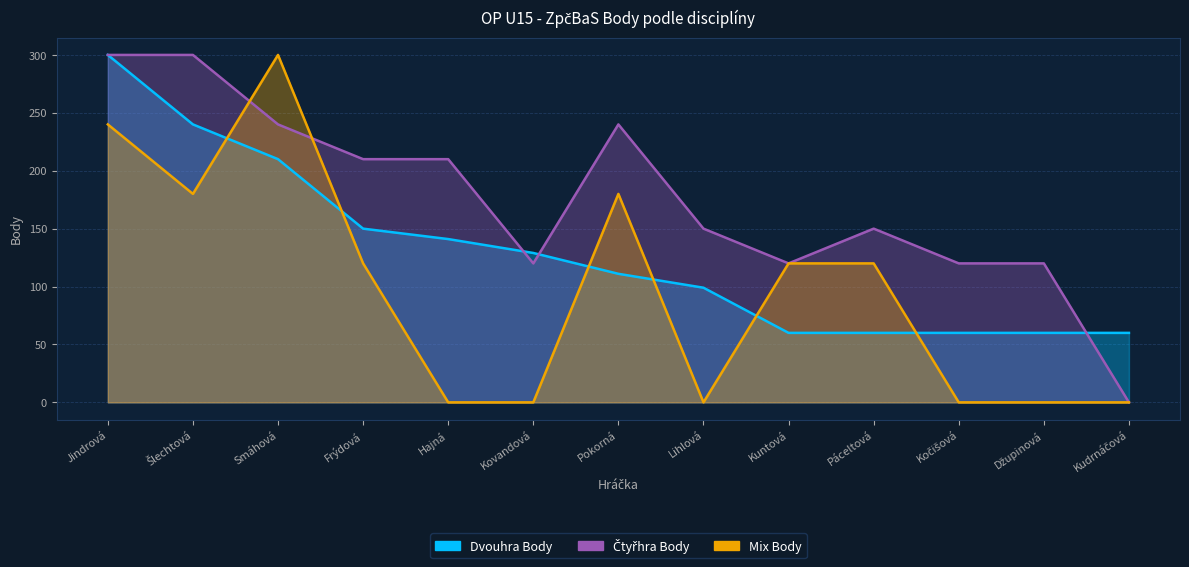

Which has a higher value, Hajná or Jindrová?

Jindrová